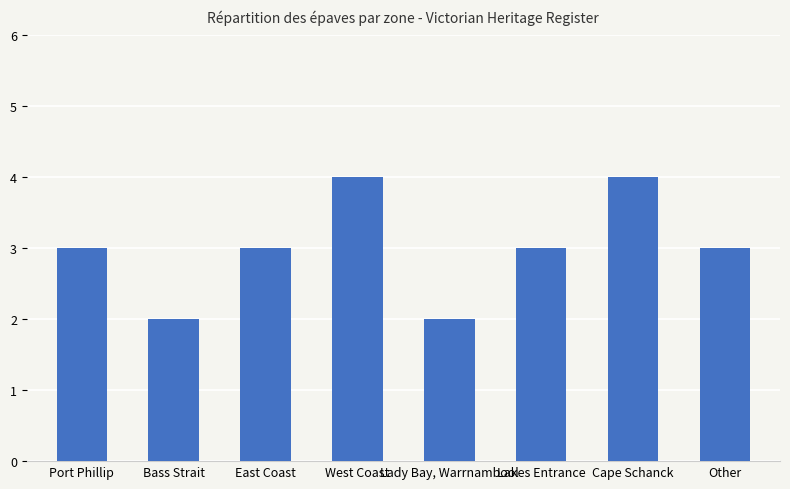

What is the label of the 4th bar from the left?

West Coast